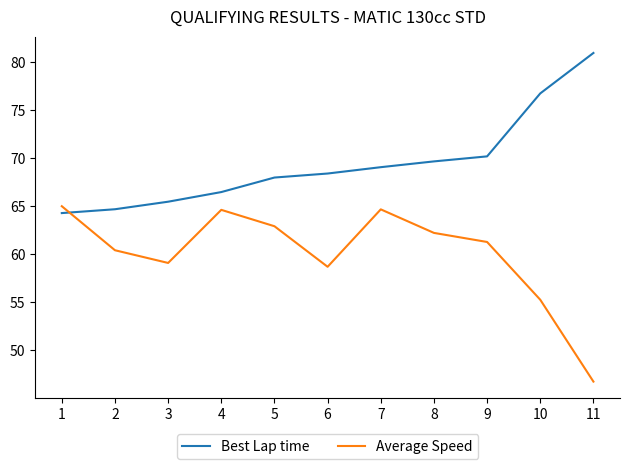

Rank the series by their average value, from lowest to highest.

Average Speed, Best Lap time